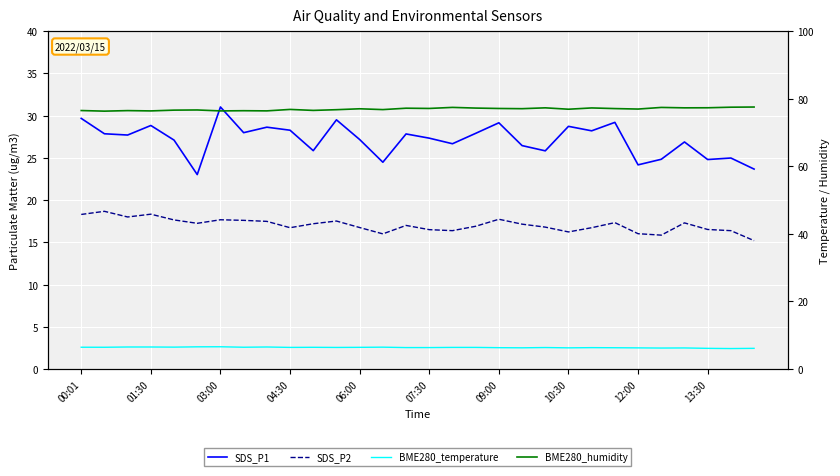

True or false: SDS_P2 has a value of 23.2 at 07:30.

False